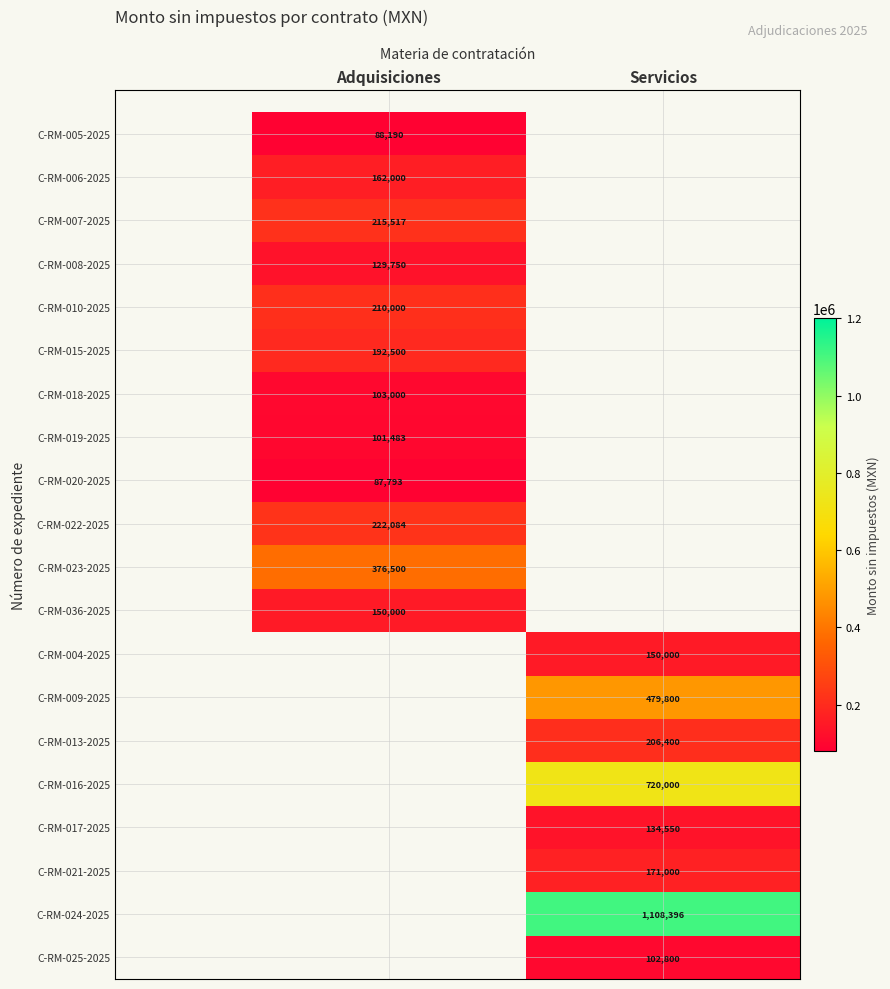

Is it true that C-RM-005-2025 equals 88190 at Adquisiciones?

True